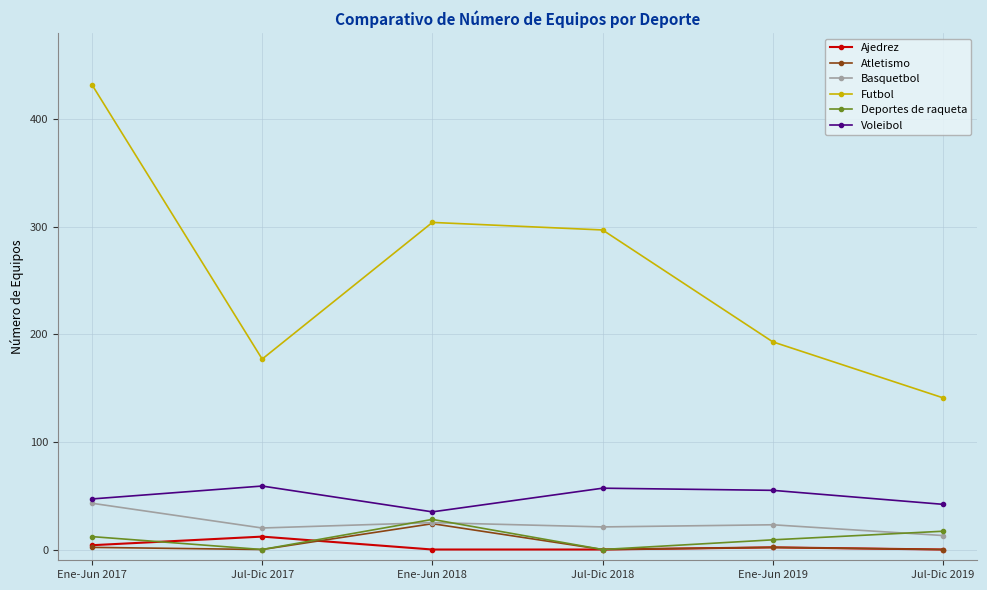

True or false: Voleibol and Futbol intersect in this chart.

False